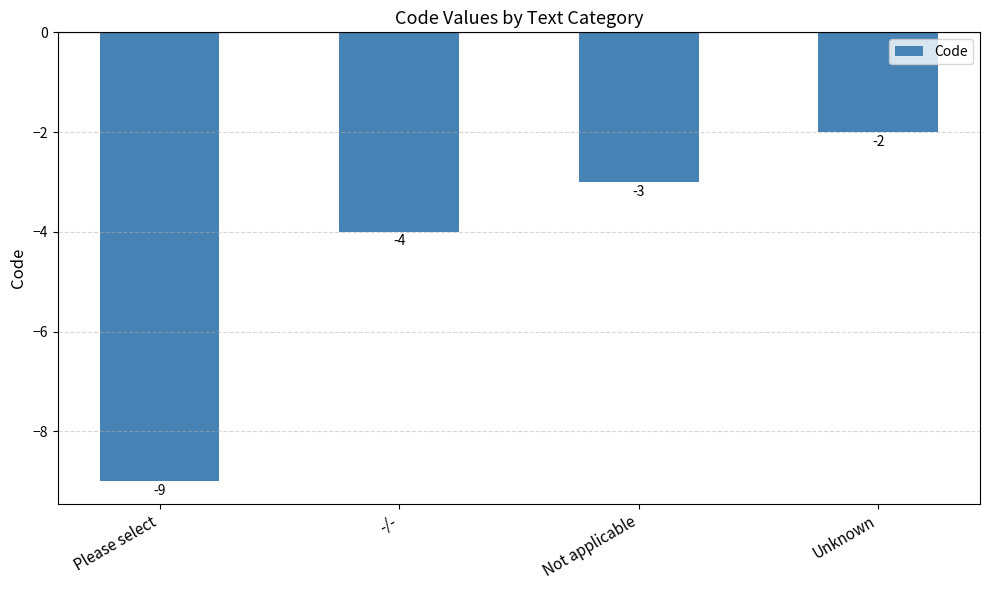

List the labels in order of value, largest first.

Unknown, Not applicable, -/-, Please select